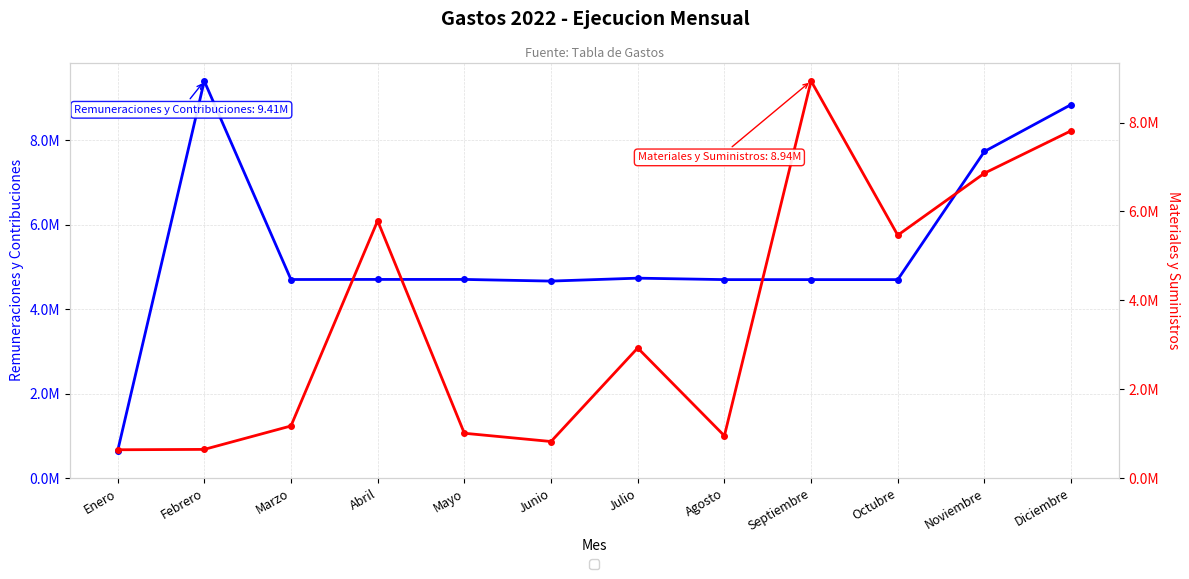

How many values in the Materiales y Suministros series are below 2926474?

6